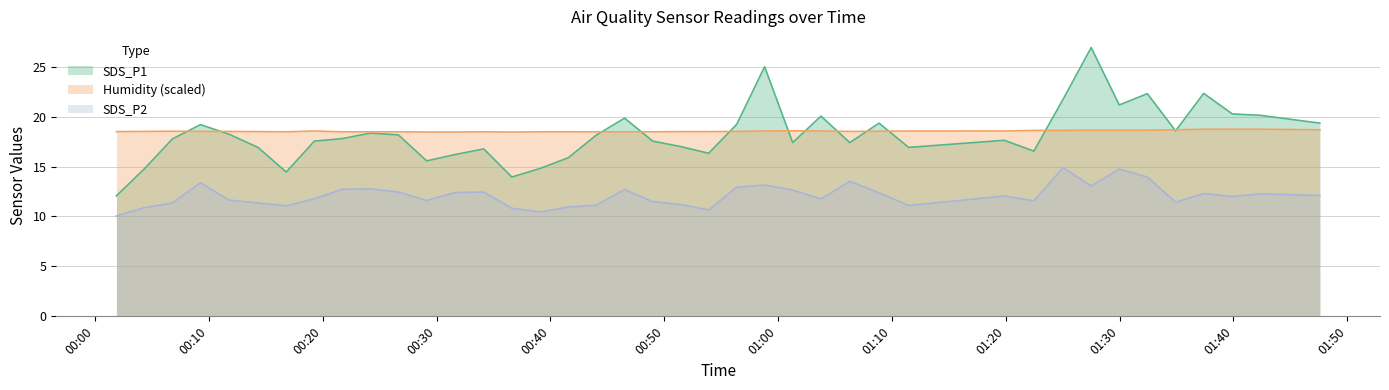

List the labels in order of SDS_P2 value, smallest first.

2021/12/15 00:01:53, 2021/12/15 00:39:07, 2021/12/15 00:53:54, 2021/12/15 00:36:37, 2021/12/15 00:04:20, 2021/12/15 00:41:34, 2021/12/15 00:16:48, 2021/12/15 01:11:28, 2021/12/15 00:44:02, 2021/12/15 00:51:27, 2021/12/15 00:06:48, 2021/12/15 00:14:19, 2021/12/15 01:34:55, 2021/12/15 00:48:59, 2021/12/15 01:22:28, 2021/12/15 00:29:08, 2021/12/15 00:11:45, 2021/12/15 01:03:46, 2021/12/15 00:19:16, 2021/12/15 01:39:54, 2021/12/15 01:19:52, 2021/12/15 01:47:35, 2021/12/15 01:42:23, 2021/12/15 01:37:23, 2021/12/15 01:08:52, 2021/12/15 00:31:37, 2021/12/15 00:26:39, 2021/12/15 00:34:09, 2021/12/15 01:01:17, 2021/12/15 00:46:31, 2021/12/15 00:21:43, 2021/12/15 00:24:11, 2021/12/15 00:56:22, 2021/12/15 01:27:30, 2021/12/15 00:58:49, 2021/12/15 00:09:16, 2021/12/15 01:06:18, 2021/12/15 01:32:26, 2021/12/15 01:29:58, 2021/12/15 01:25:03